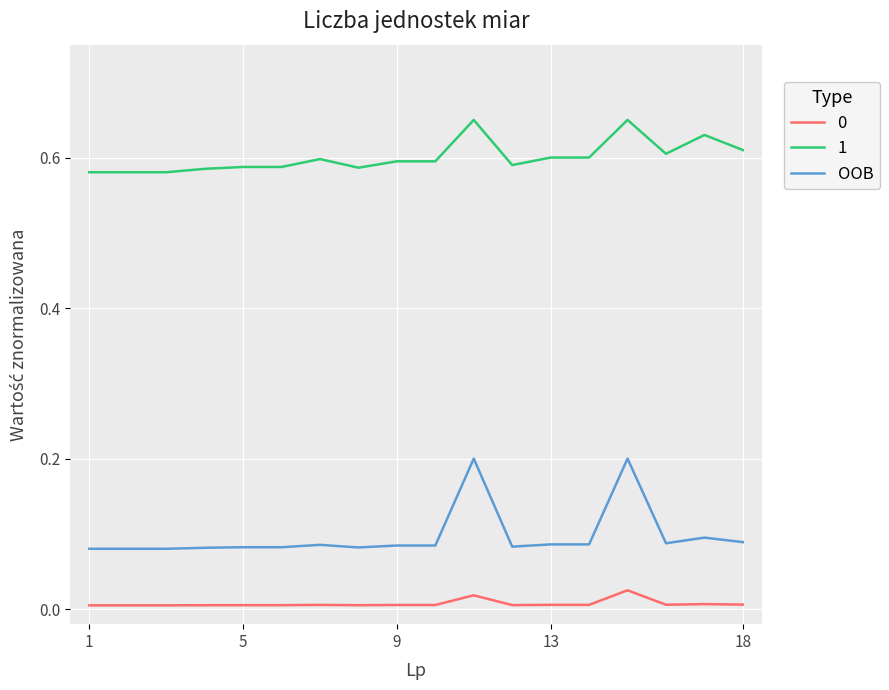

True or false: 0 and 1 intersect in this chart.

False